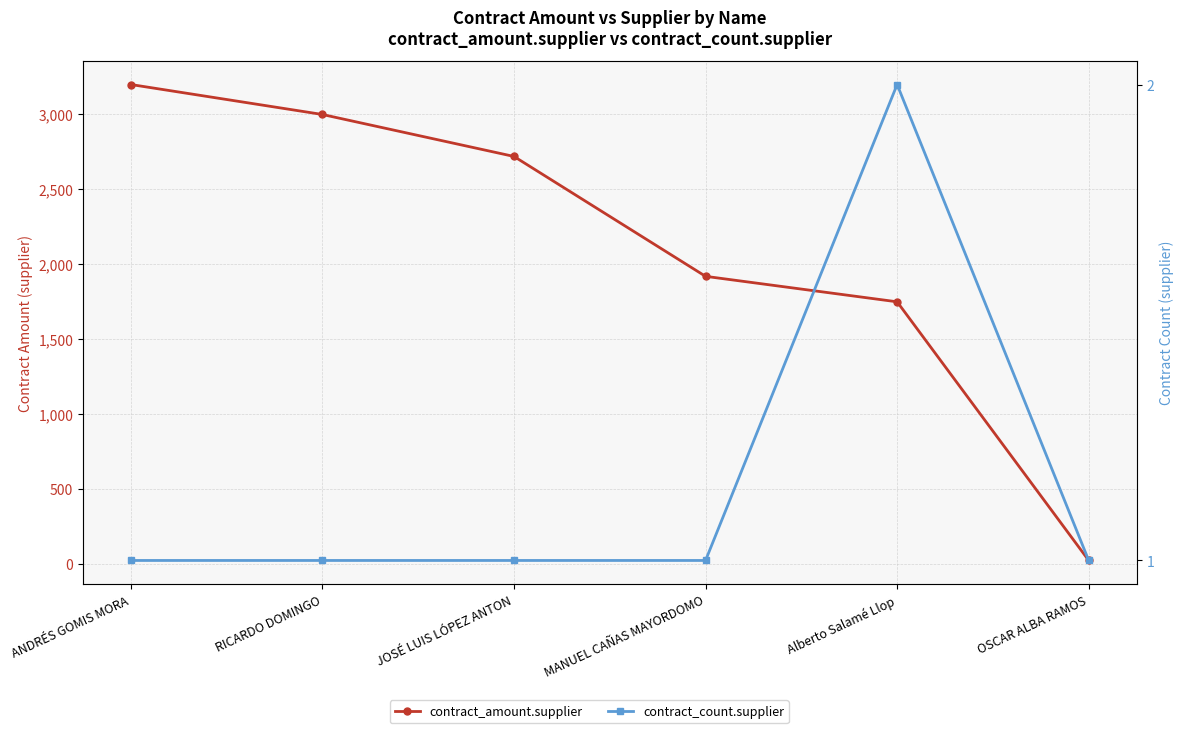

At which category is the sum across all series the highest?

ANDRÉS GOMIS MORA